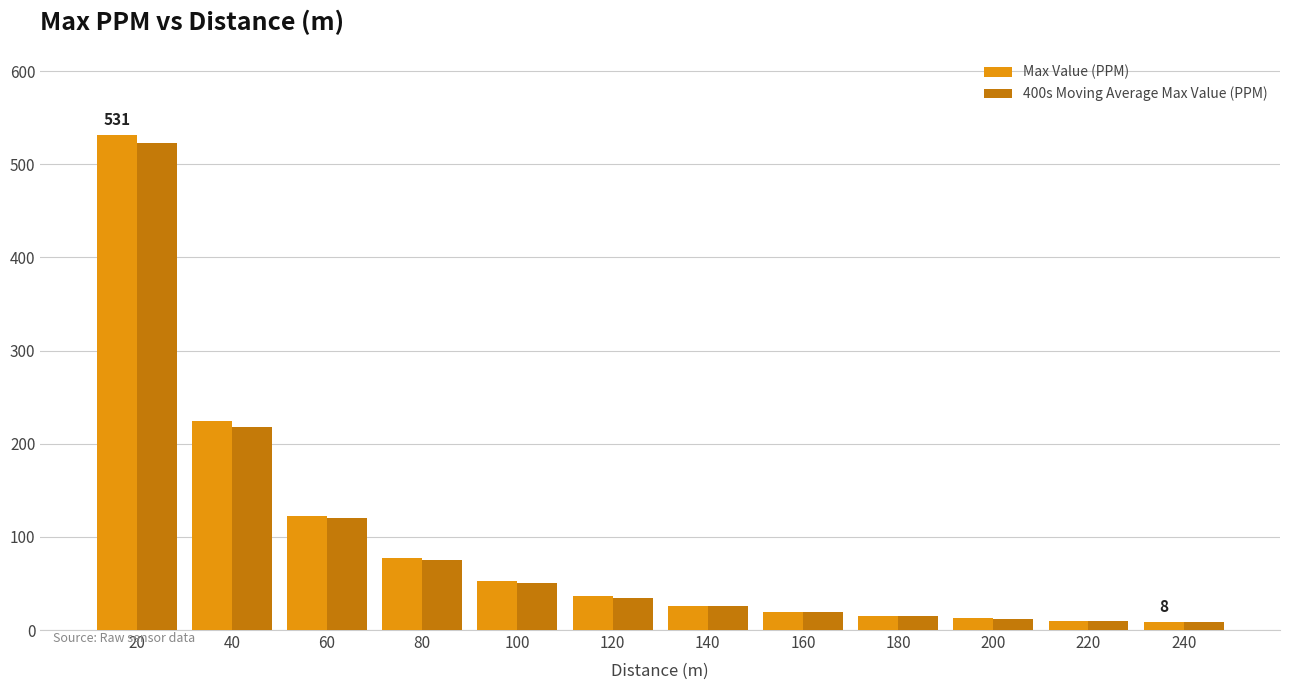

How many bars are there in total?

24